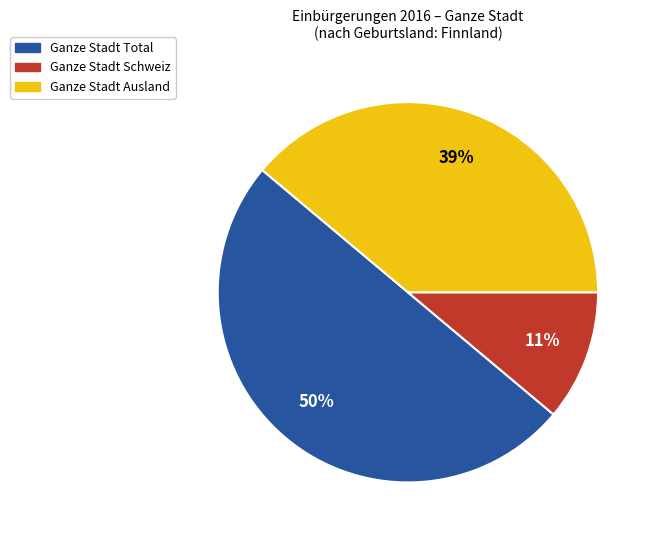

The Ganze Stadt Total slice represents 60% of the pie. True or false?

False